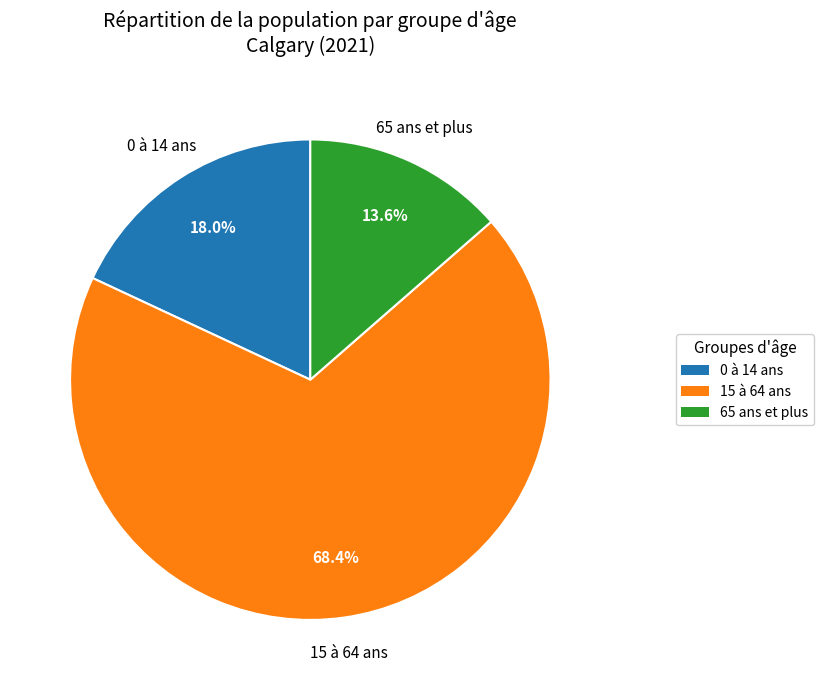

Is it true that 15 à 64 ans is 68% of the pie?

True